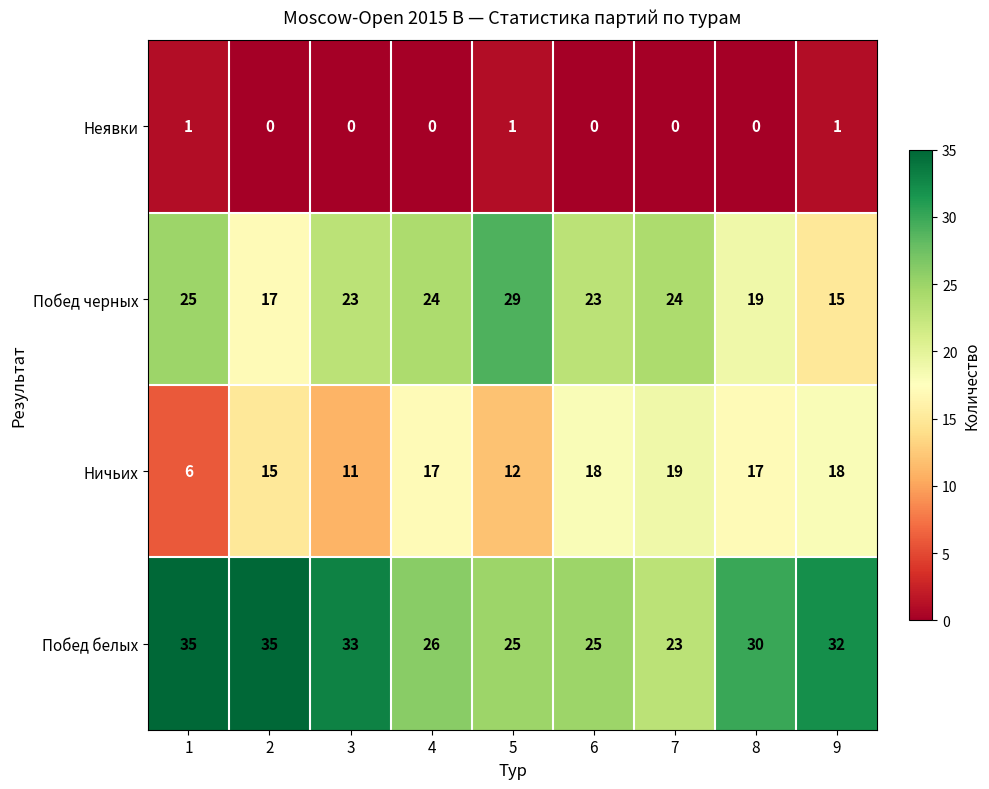

What is the lowest value of the Побед белых series?

23